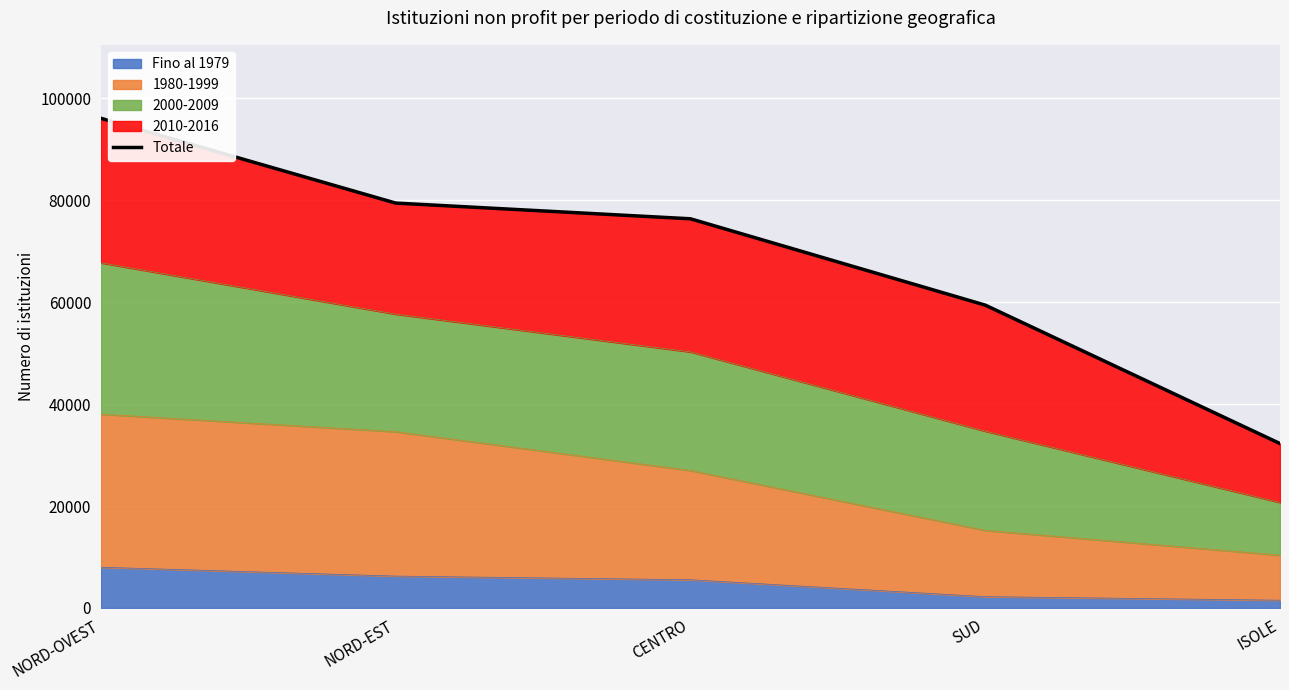

Does the chart display data point markers on the line(s)?

No